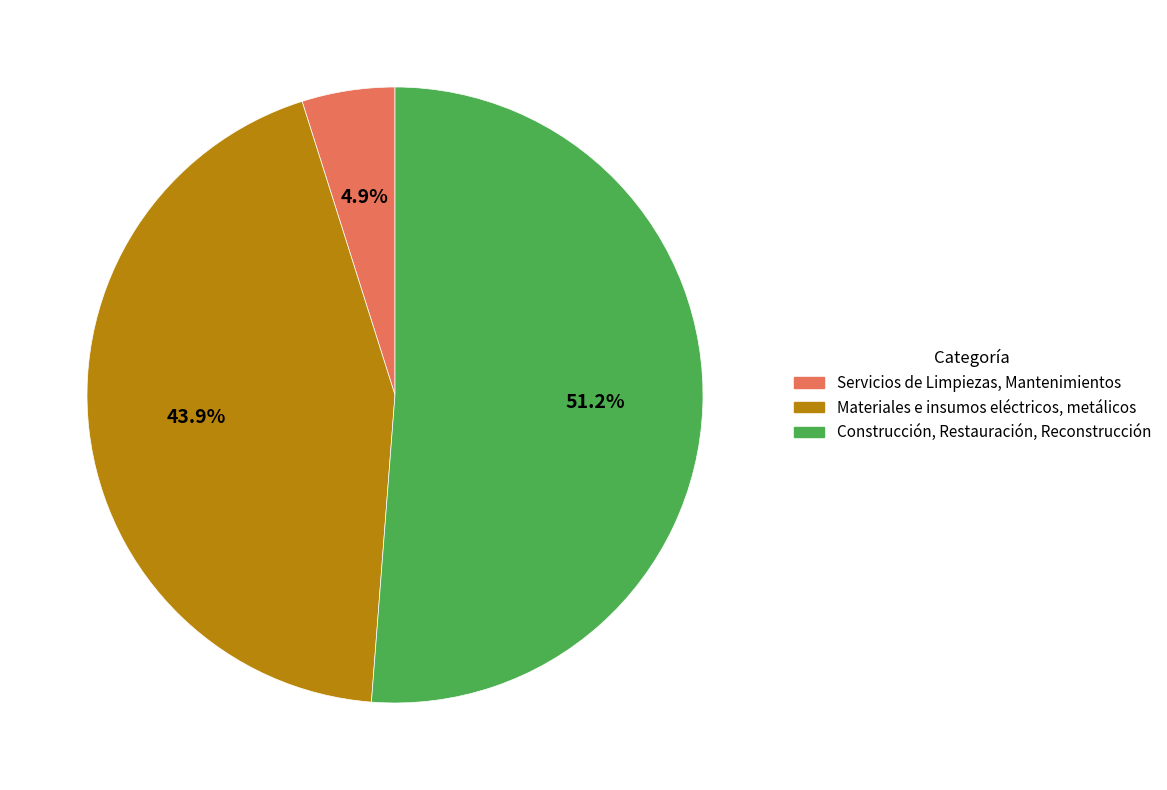

The Servicios de Limpiezas, Mantenimientos slice represents 5% of the pie. True or false?

True